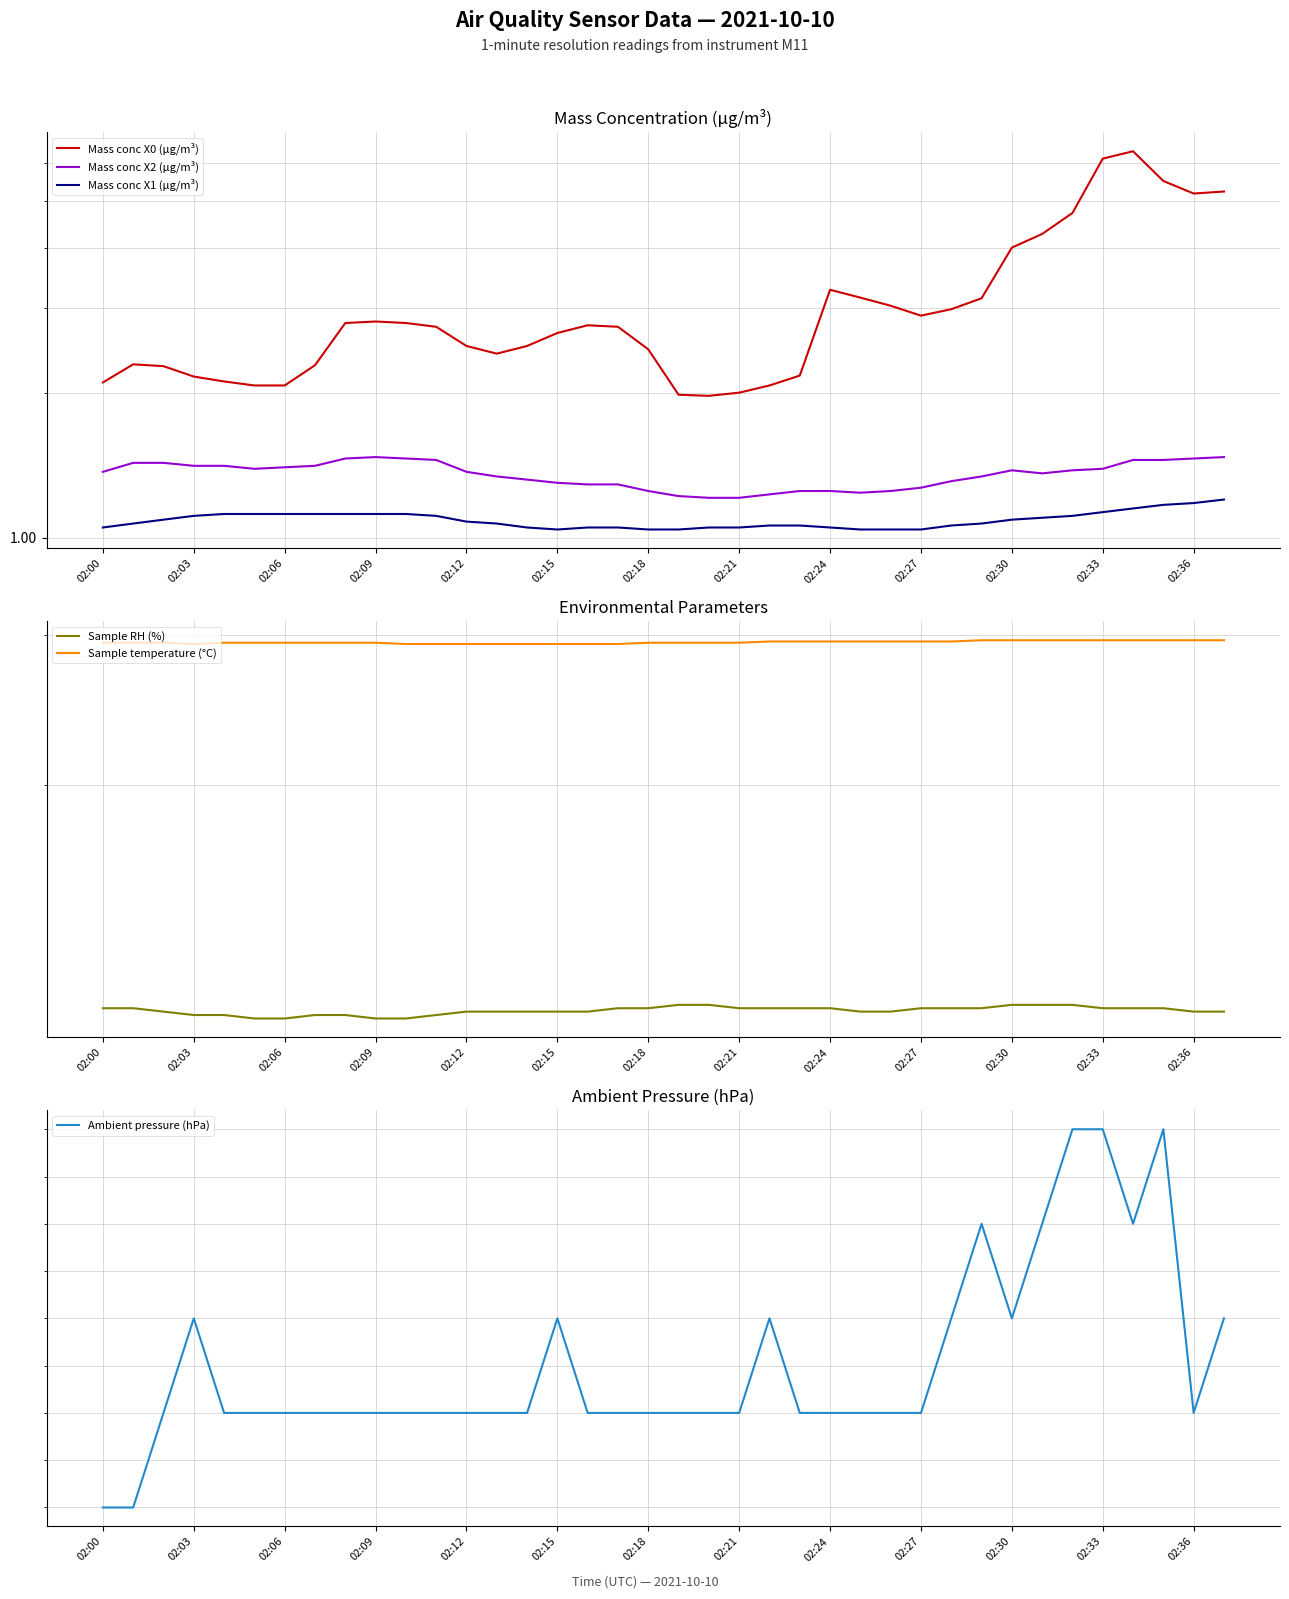

How many categories are shown in the chart?

38